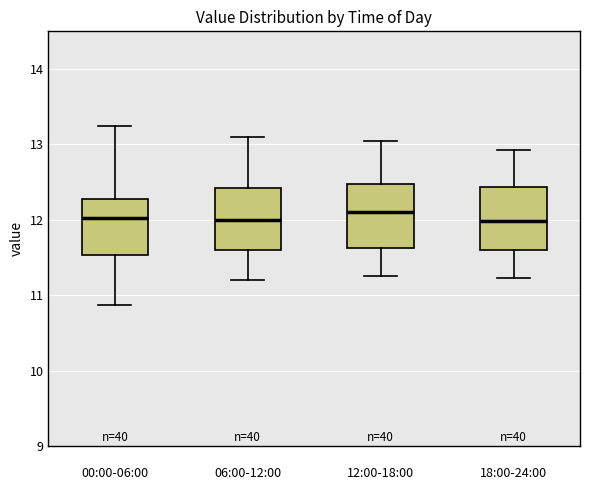

Where does the median line of the box for 06:00-12:00 sit on the y-axis? The values are not printed on the chart, so give them approximately, as read against the axis.

12.0